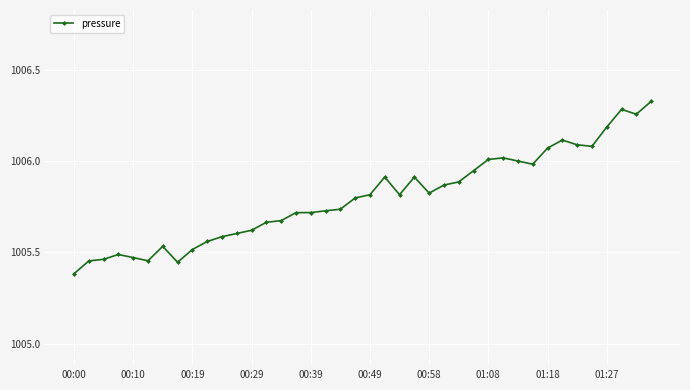

What is the difference between the maximum and minimum values?

0.9